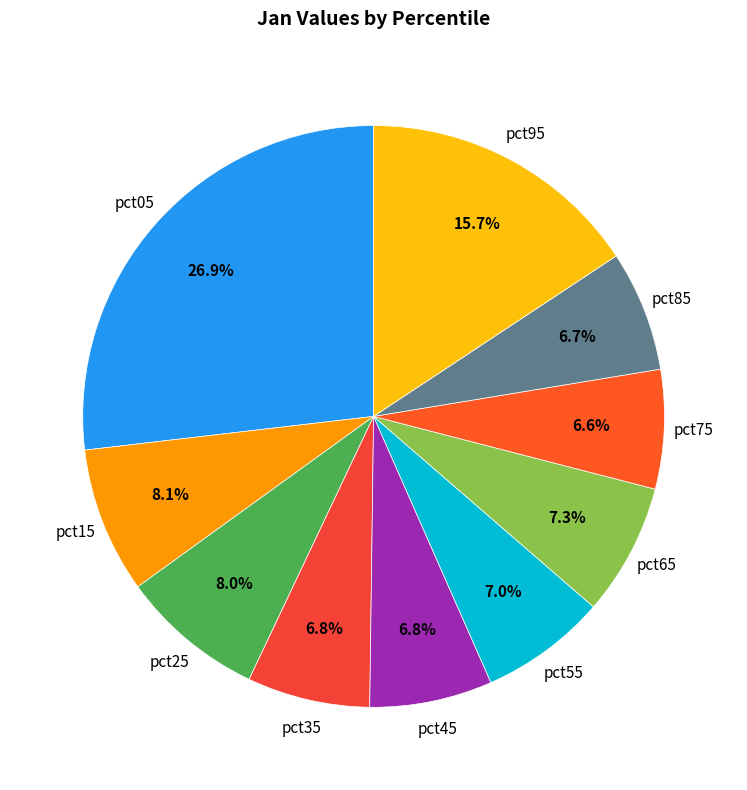

How many slices are in this pie chart?

10